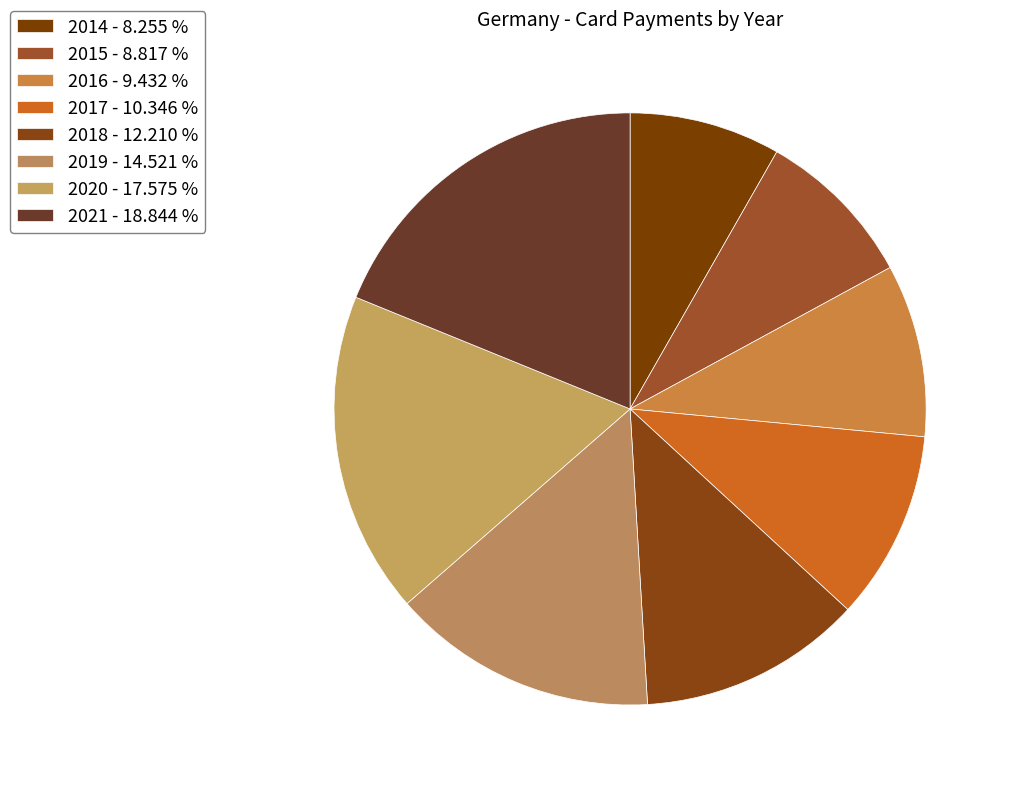

Is there any slice that represents more than half of the pie?

No